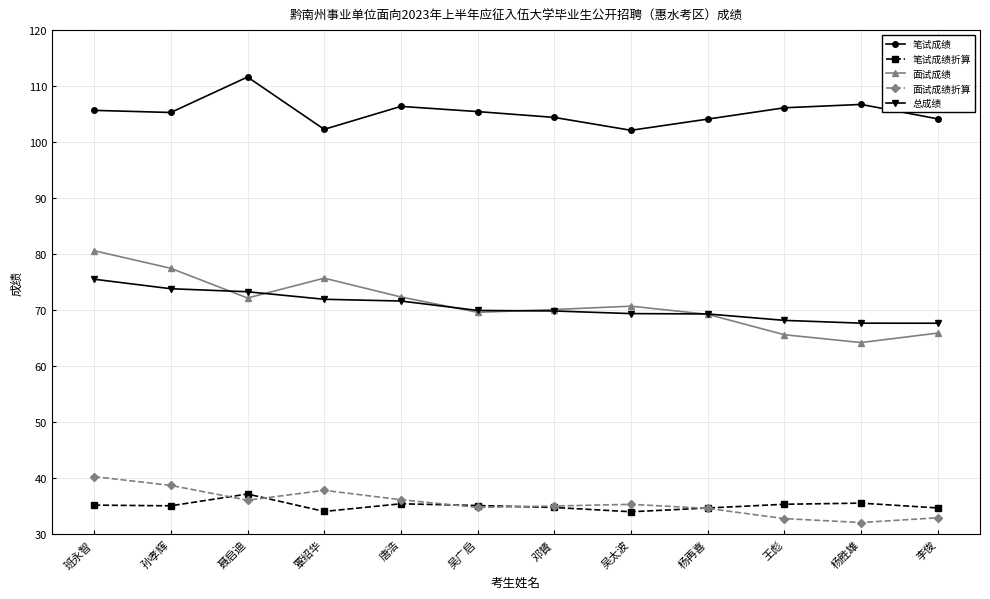

What is the lowest value of the 笔试成绩折算 series?

34.1